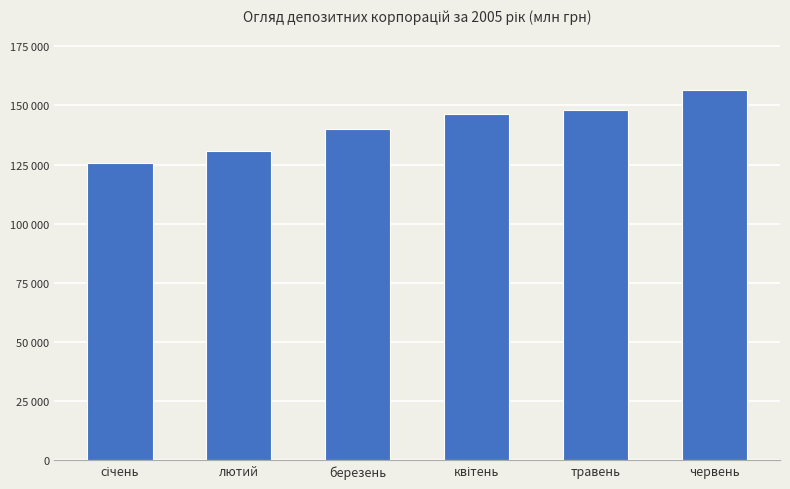

Approximately how many times larger is the value at травень compared to квітень?

1.0